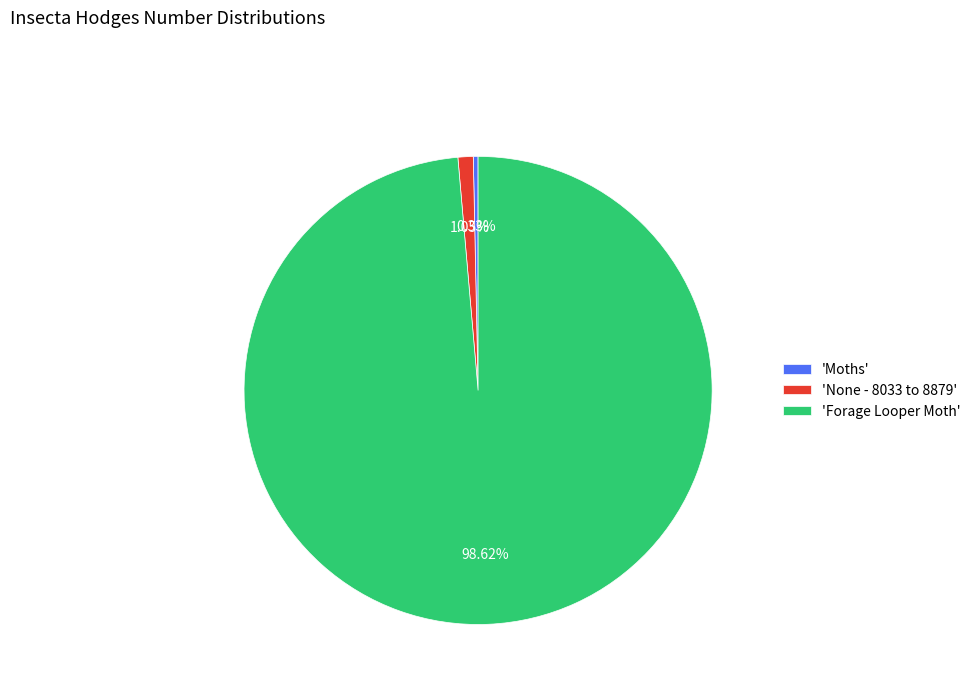

What is the ratio of the value at 'Forage Looper Moth' to the value at 'Moths'?

301.3